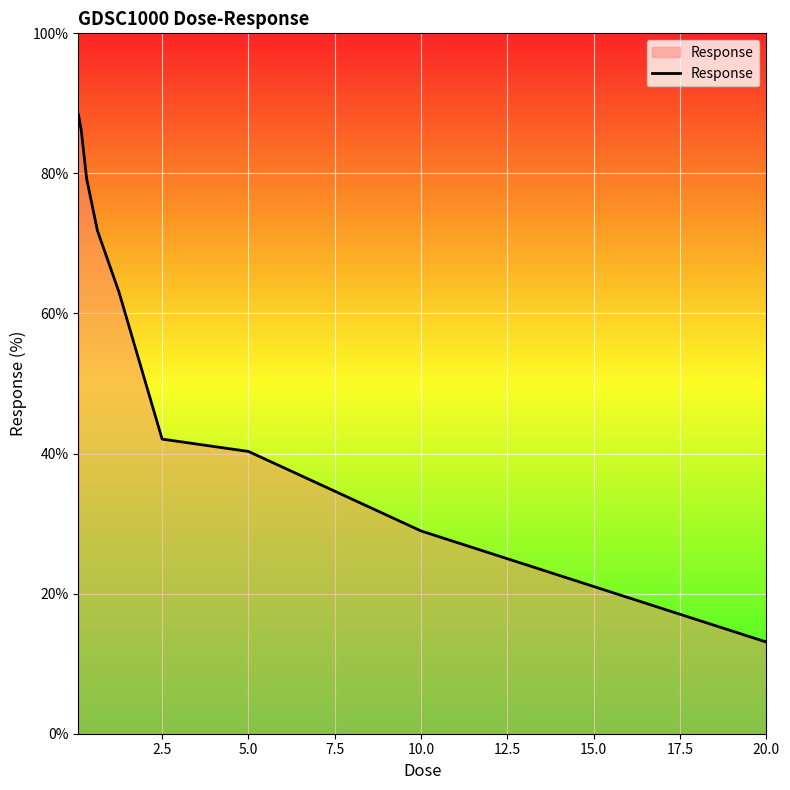

What is the smallest value displayed?

13.1